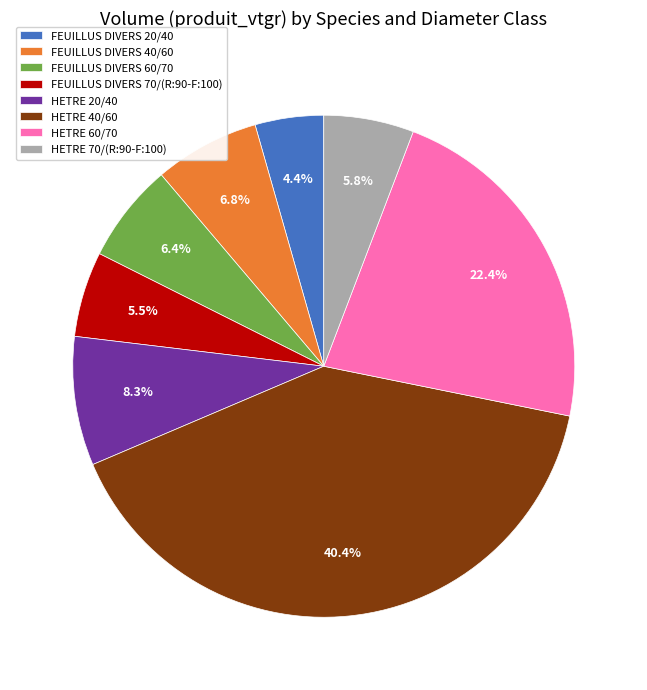

What is the smallest slice in the pie chart?

FEUILLUS DIVERS 20/40